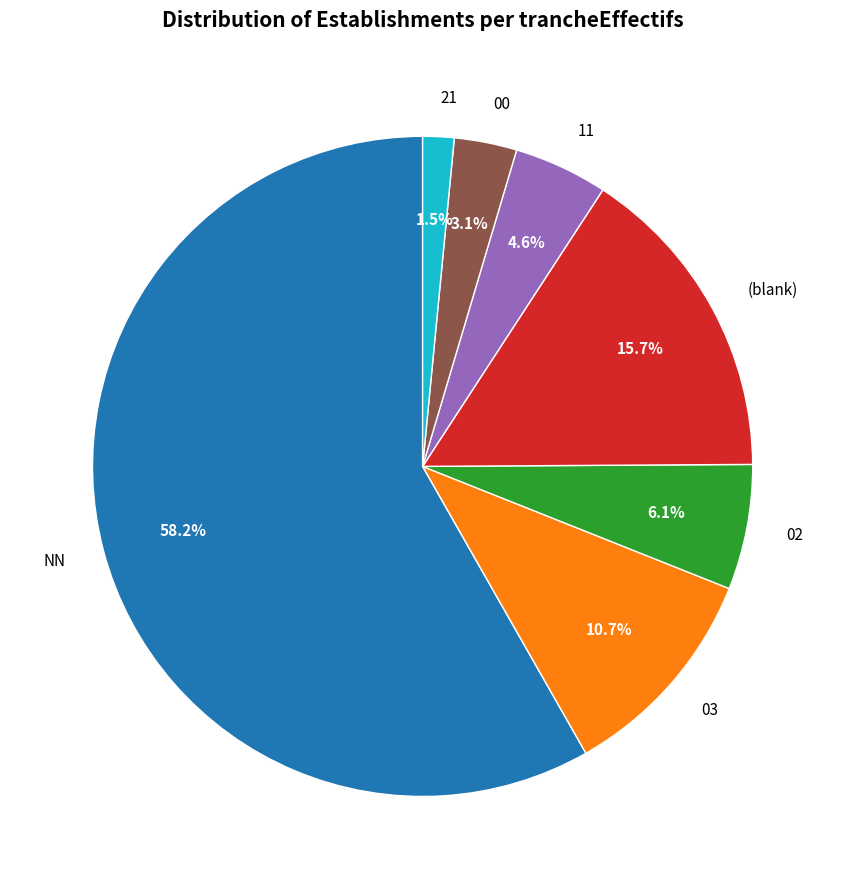

Which category has the biggest portion of the pie?

NN